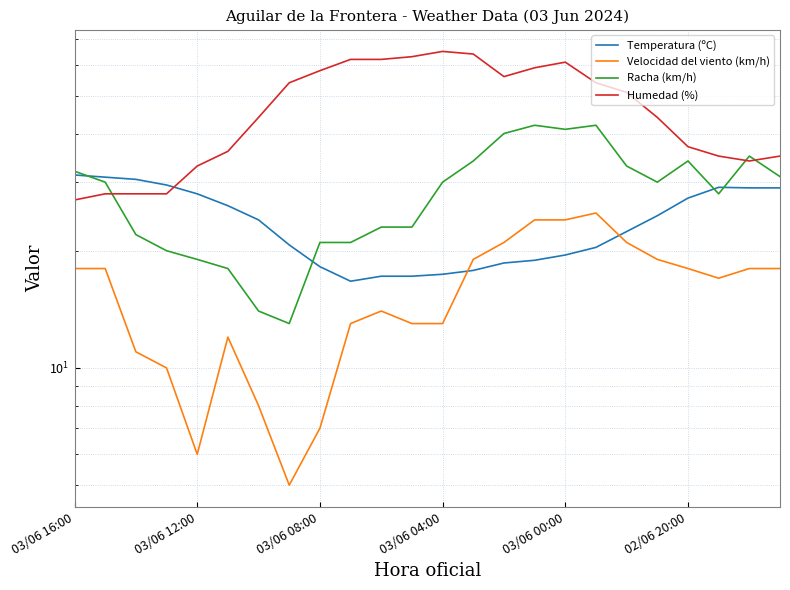

What are all the series names shown in the legend?

Temperatura (ºC), Velocidad del viento (km/h), Racha (km/h), Humedad (%)